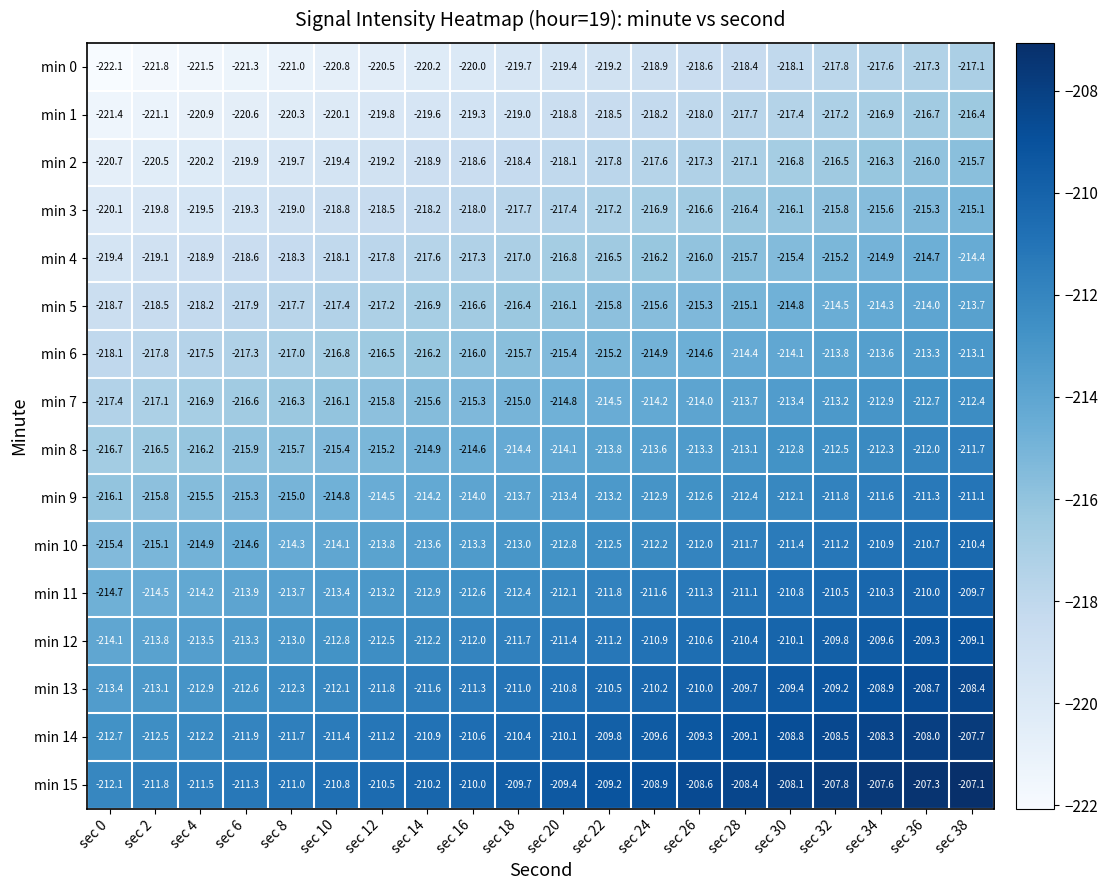

List the labels in order of min 9 value, largest first.

sec 38, sec 36, sec 34, sec 32, sec 30, sec 28, sec 26, sec 24, sec 22, sec 20, sec 18, sec 16, sec 14, sec 12, sec 10, sec 8, sec 6, sec 4, sec 2, sec 0